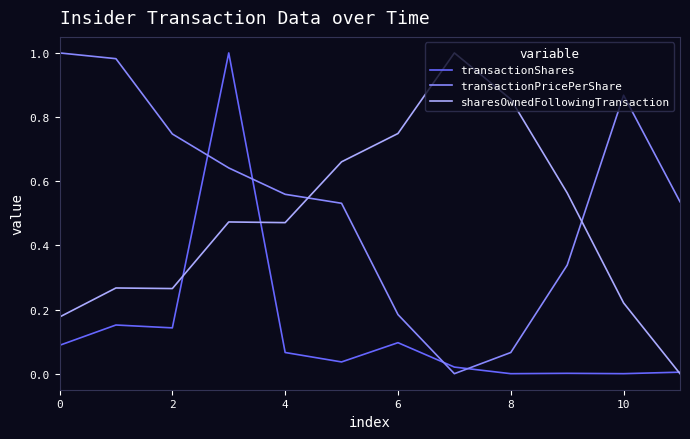

List the series in order of their overall mean, lowest first.

transactionShares, sharesOwnedFollowingTransaction, transactionPricePerShare